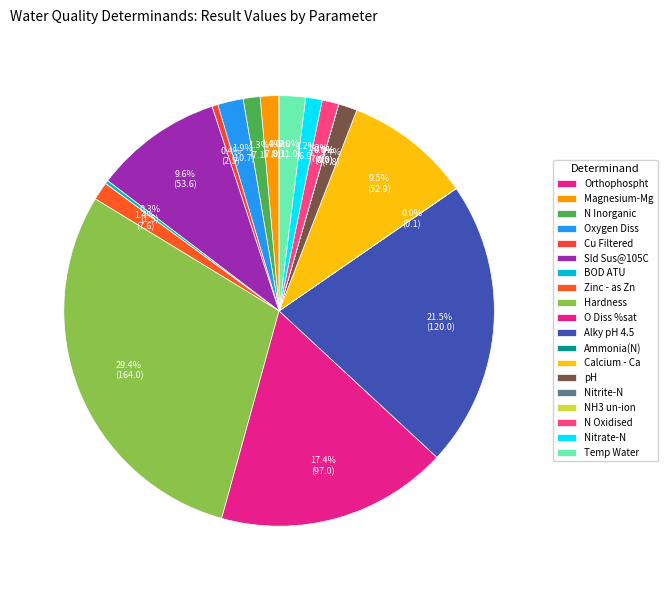

How many segments does this pie chart have?

19